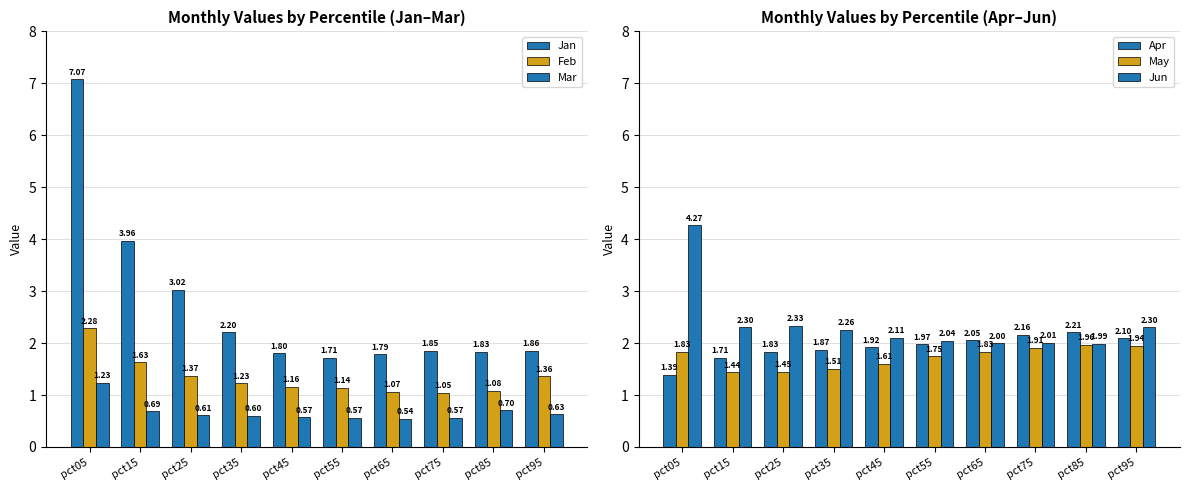

At how many categories does at least one series exceed 3?

3